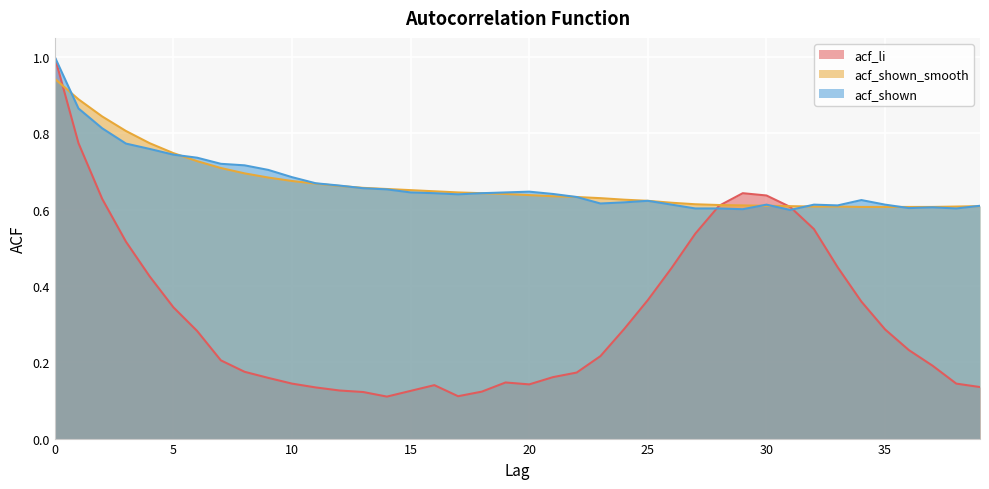

Reading left to right, what are all the values shown in this chart?

acf_li: 0=1.0	1=0.8	2=0.6	3=0.5	4=0.4	5=0.3	6=0.3	7=0.2	8=0.2	9=0.2	10=0.1	11=0.1	12=0.1	13=0.1	14=0.1	15=0.1	16=0.1	17=0.1	18=0.1	19=0.1	20=0.1	21=0.2	22=0.2	23=0.2	24=0.3	25=0.4	26=0.4	27=0.5	28=0.6	29=0.6	30=0.6	31=0.6	32=0.5	33=0.4	34=0.4	35=0.3	36=0.2	37=0.2	38=0.1	39=0.1
acf_shown_smooth: 0=0.9	1=0.9	2=0.8	3=0.8	4=0.8	5=0.7	6=0.7	7=0.7	8=0.7	9=0.7	10=0.7	11=0.7	12=0.7	13=0.7	14=0.7	15=0.7	16=0.6	17=0.6	18=0.6	19=0.6	20=0.6	21=0.6	22=0.6	23=0.6	24=0.6	25=0.6	26=0.6	27=0.6	28=0.6	29=0.6	30=0.6	31=0.6	32=0.6	33=0.6	34=0.6	35=0.6	36=0.6	37=0.6	38=0.6	39=0.6
acf_shown: 0=1.0	1=0.9	2=0.8	3=0.8	4=0.8	5=0.7	6=0.7	7=0.7	8=0.7	9=0.7	10=0.7	11=0.7	12=0.7	13=0.7	14=0.7	15=0.6	16=0.6	17=0.6	18=0.6	19=0.6	20=0.6	21=0.6	22=0.6	23=0.6	24=0.6	25=0.6	26=0.6	27=0.6	28=0.6	29=0.6	30=0.6	31=0.6	32=0.6	33=0.6	34=0.6	35=0.6	36=0.6	37=0.6	38=0.6	39=0.6